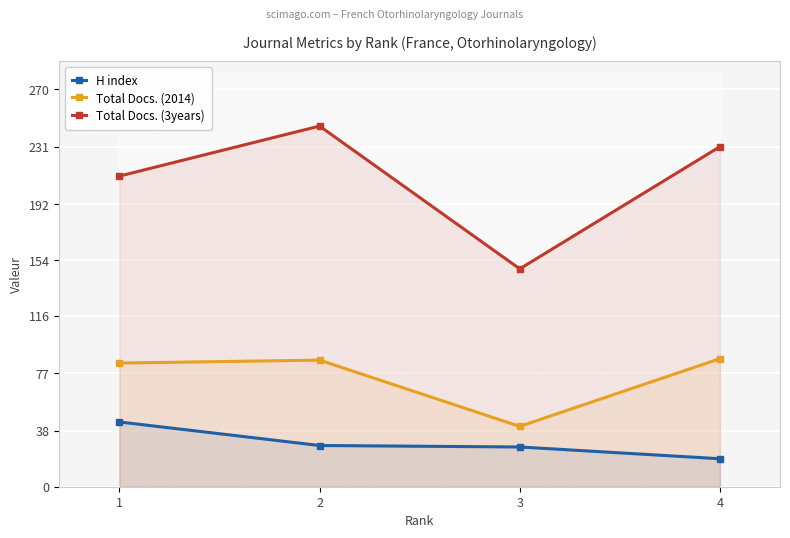

True or false: H index and Total Docs. (3years) cross at least once.

False